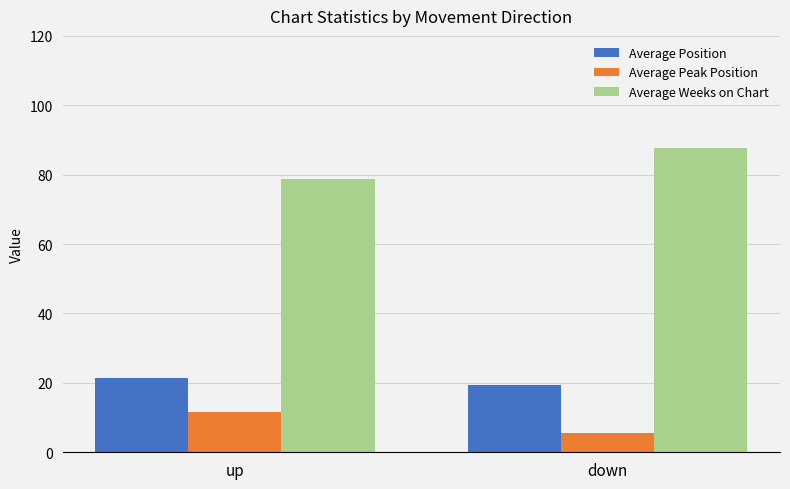

True or false: Average Peak Position has a value of 19.2 at up.

False